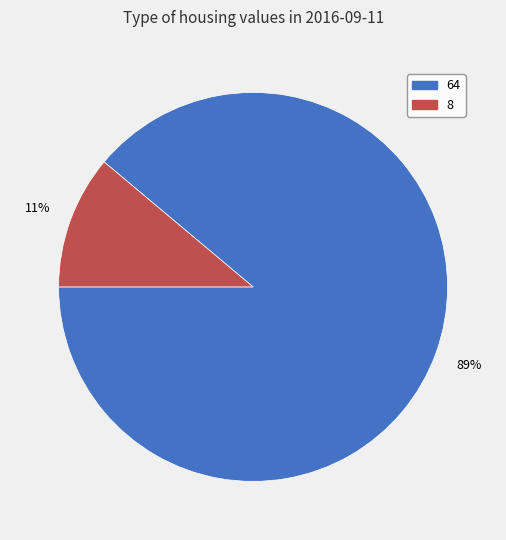

To the nearest percent, what is the average slice percentage?

50%